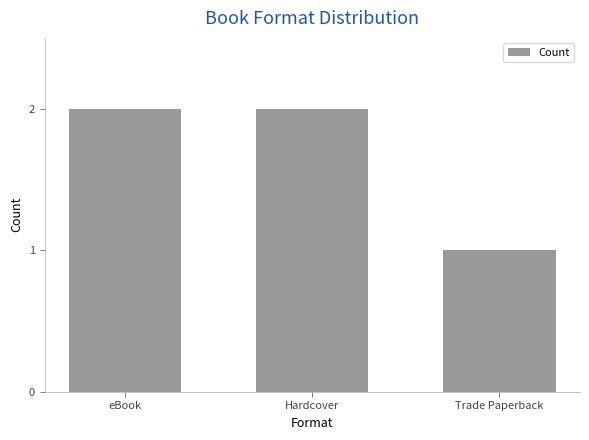

How many categories are shown in the chart?

3